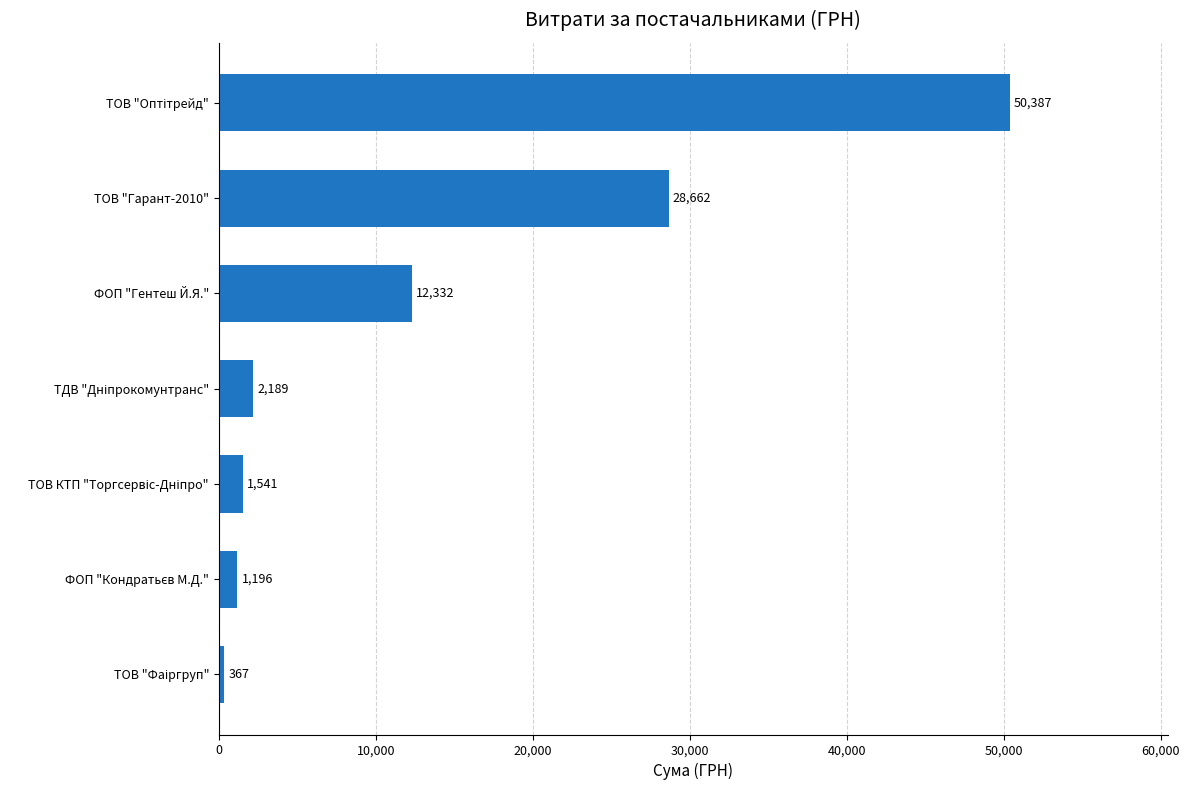

What is the average value?

13810.6